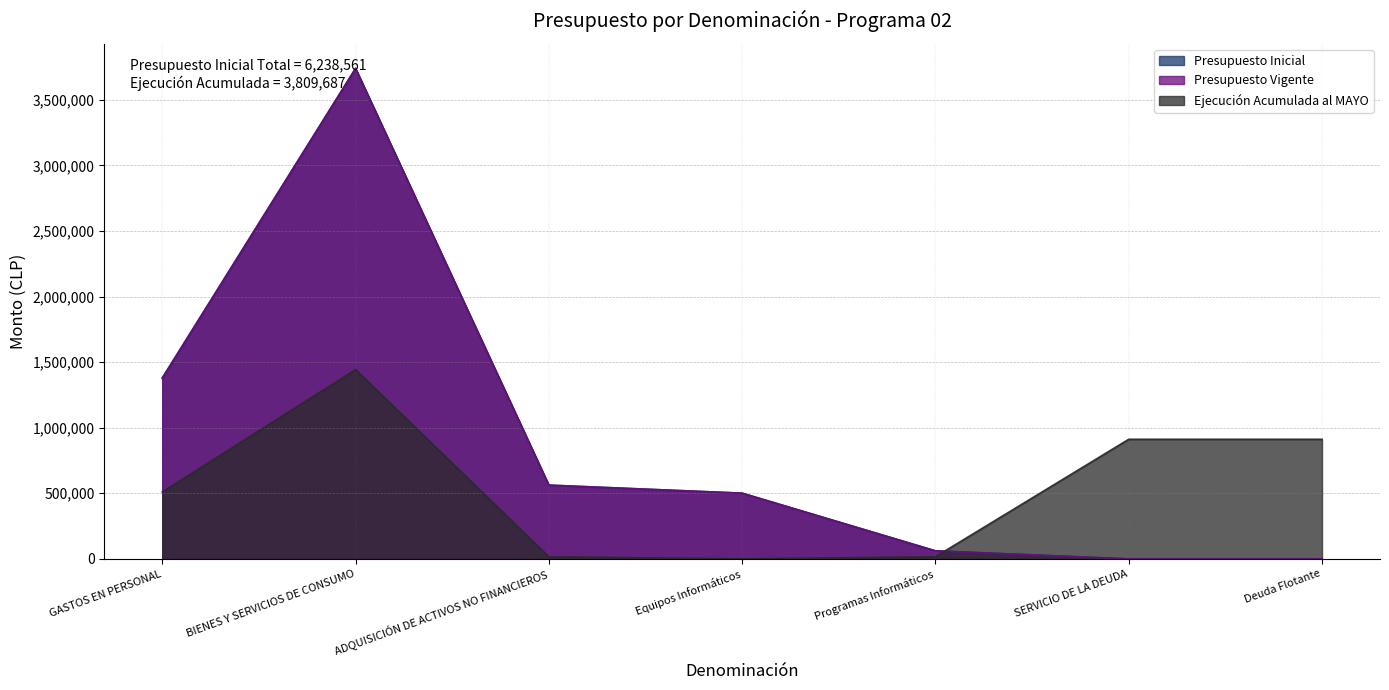

What is the difference between the maximum and second lowest values in the Presupuesto Vigente series?

3739030